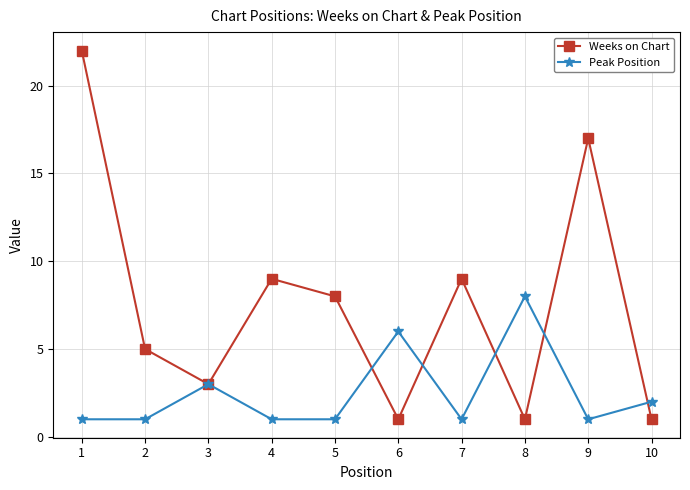

How many Peak Position values are between 1 and 3?

8